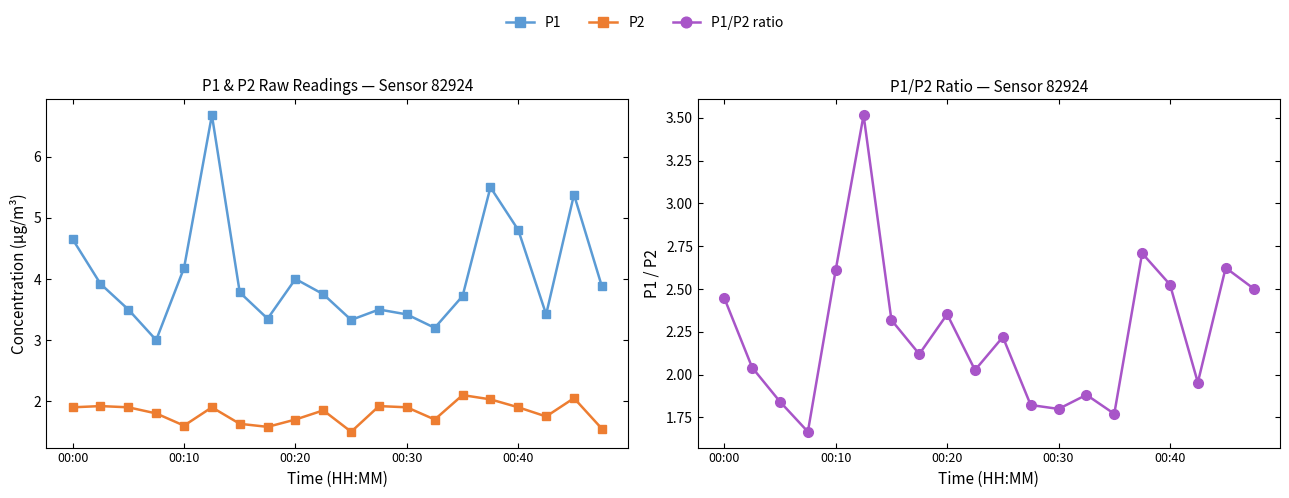

At which category does P1/P2 ratio reach its first local peak?

5